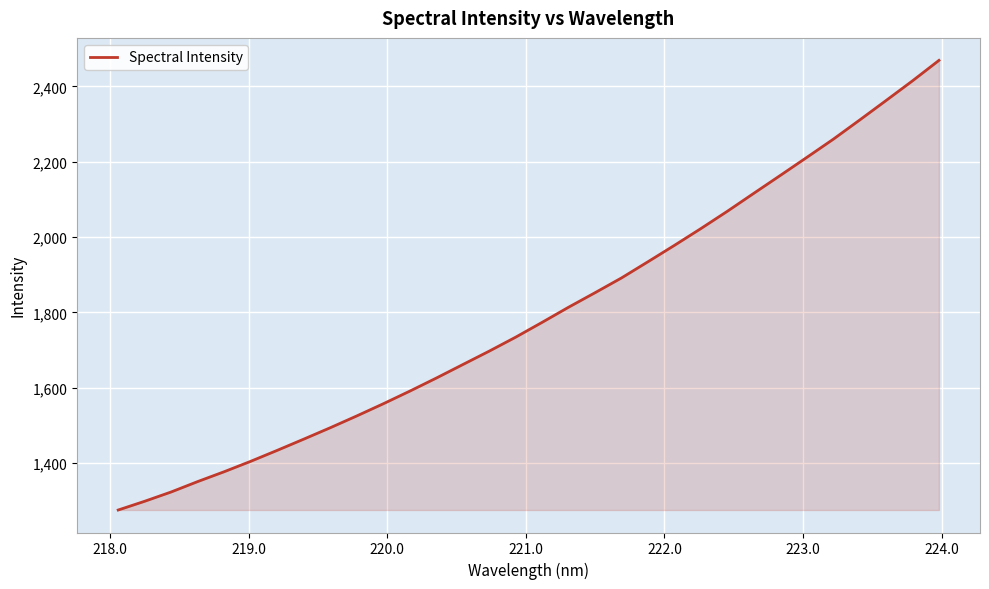

What is the sum of all values?

57450.4